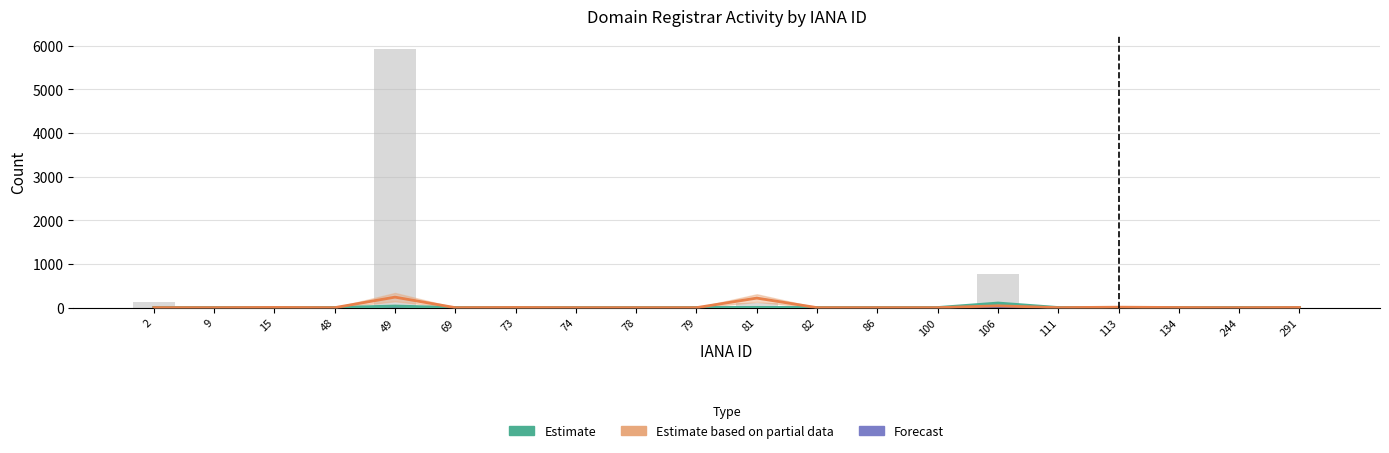

Reading left to right, list all the values displayed in this chart.

Estimate (net-renews-1-yr): 2=0	9=1	15=0	48=1	49=34	69=0	73=1	74=0	78=0	79=0	81=3	82=0	86=0	100=0	106=103	111=0	113=1	134=0	244=0	291=0
total-domains (bars): 2=118	9=26	15=1	48=35	49=5923	69=0	73=1	74=0	78=0	79=0	81=113	82=0	86=0	100=0	106=765	111=0	113=5	134=0	244=0	291=2